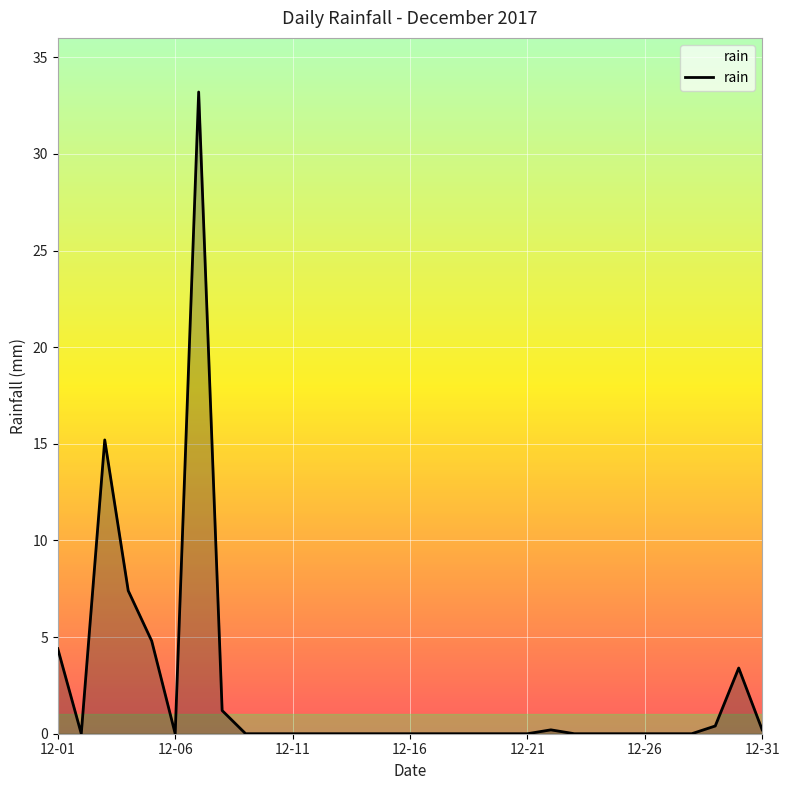

What is the greatest value displayed?

33.2